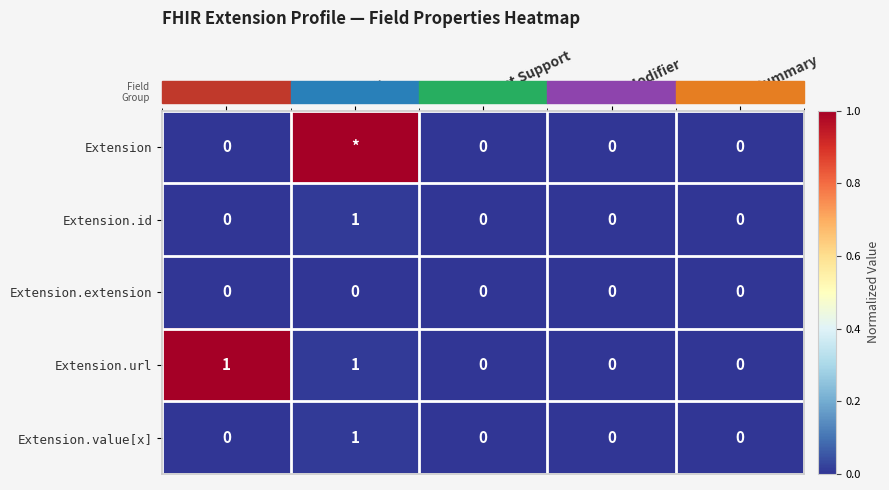

Which series changed the most between Min and Is Summary?

Extension.url